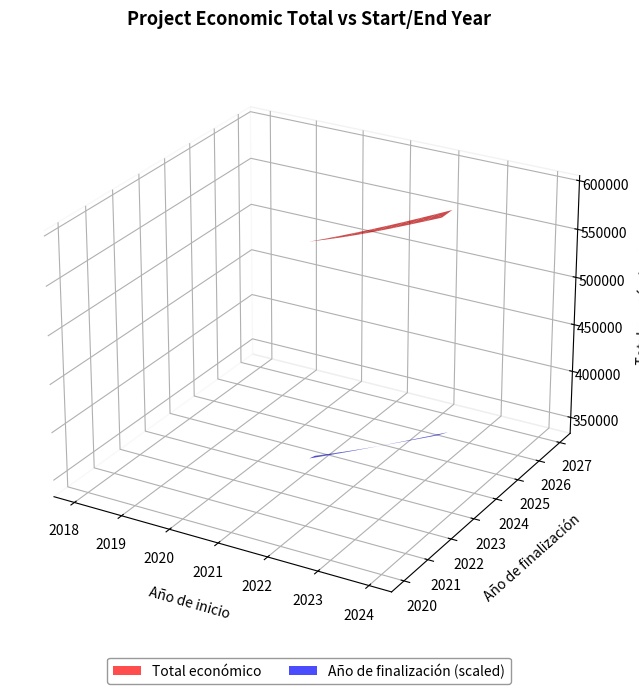

Reading right to left, what are all the values shown in this chart?

Total económico: 599211	526962	599792	563721	559047	574000
Año de finalización: 2027	2027	2027	2025	2021	2020